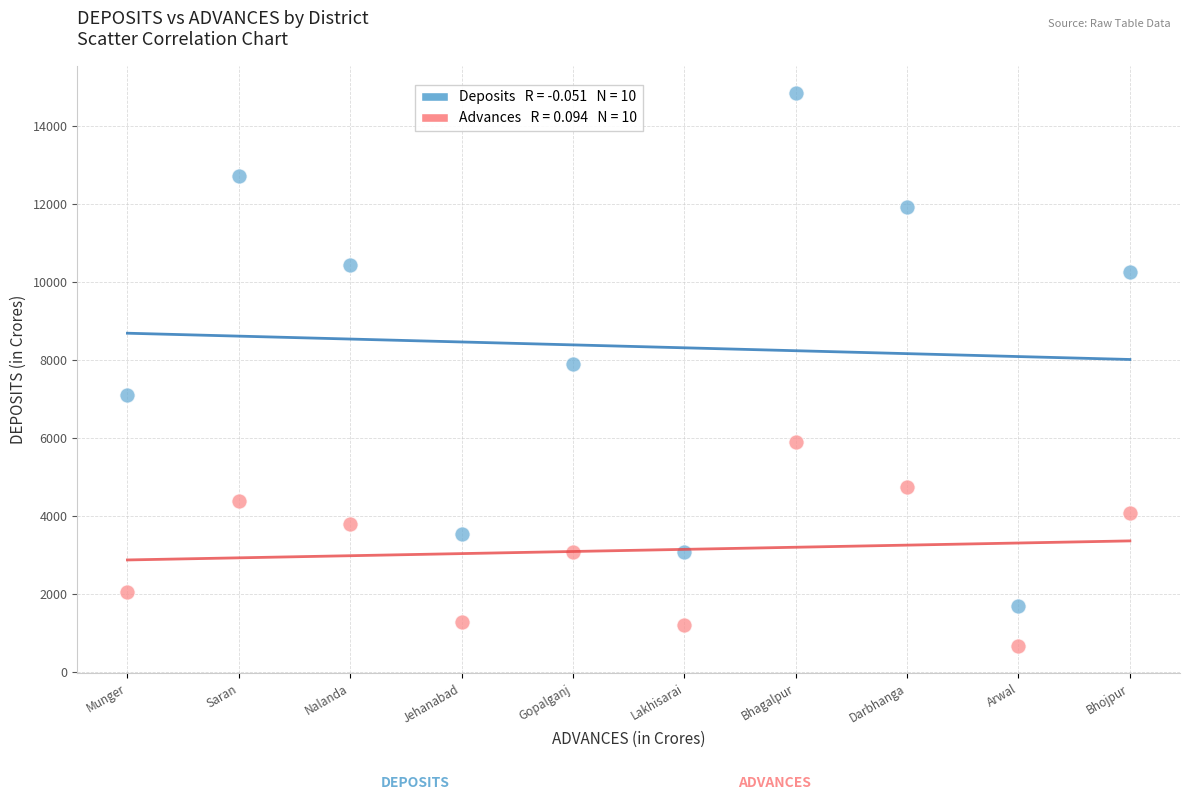

Across all data points, what is the range of Y values (max minus min)?

14178